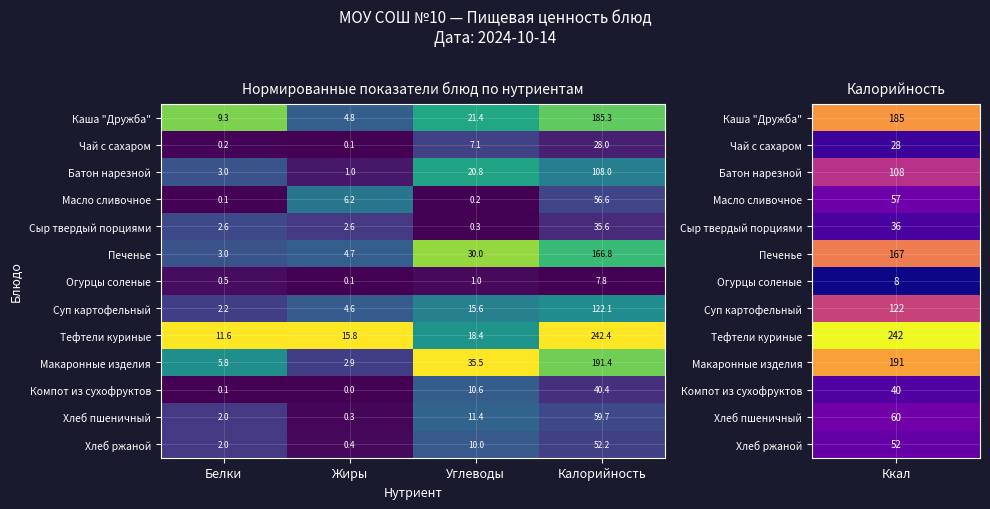

Which series has the largest total across all categories?

Тефтели куриные